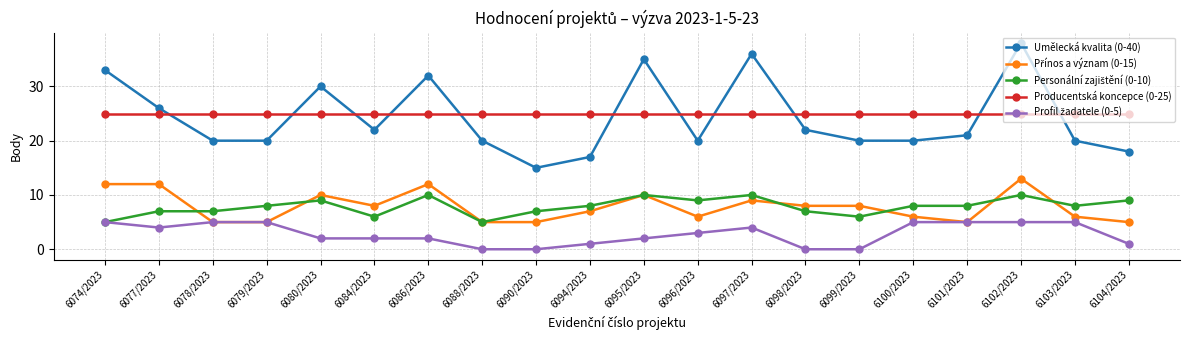

True or false: Producentská koncepce (0-25) has a value of 35 at 6096/2023.

False